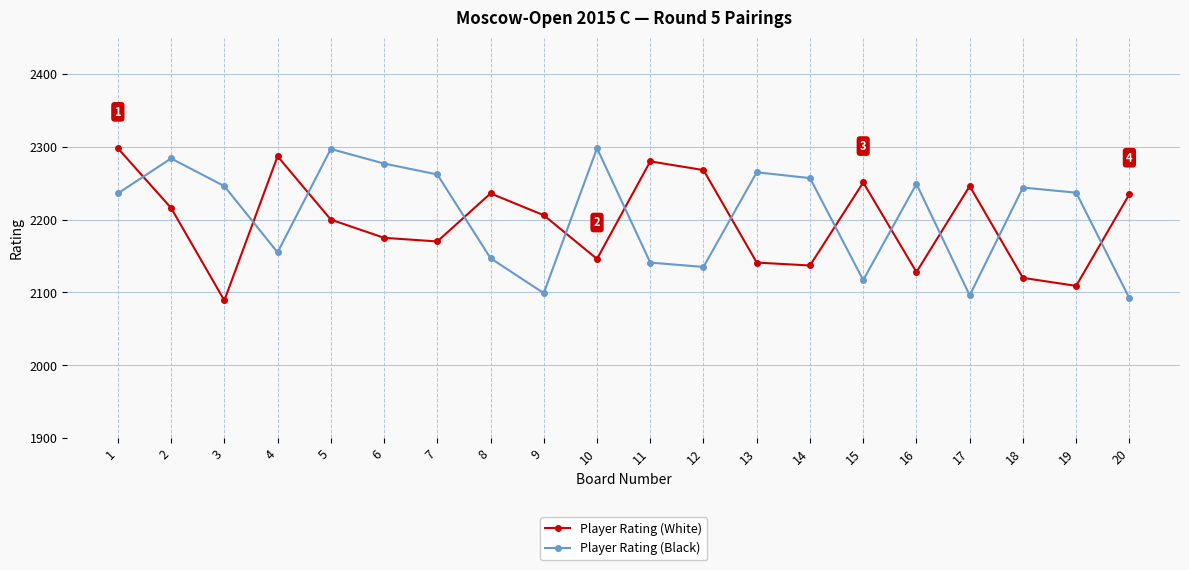

After their last crossing, which series has the higher values: Player Rating (Black) or Player Rating (White)?

Player Rating (White)